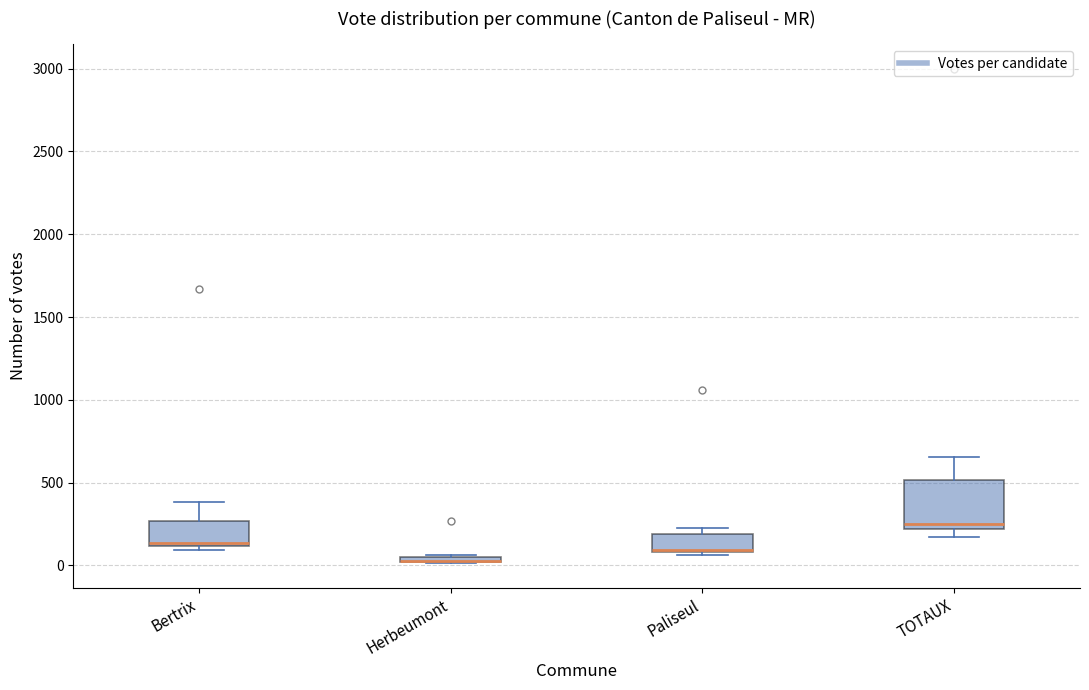

Comparing the boxes themselves (not the whiskers), which one is the tallest?

TOTAUX